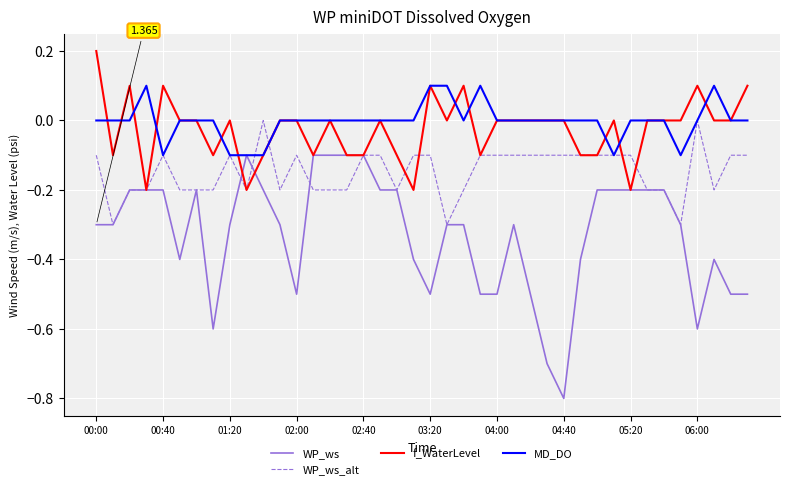

Rank the series by their maximum value, from highest to lowest.

f_WaterLevel, MD_DO, WP_ws_alt, WP_ws